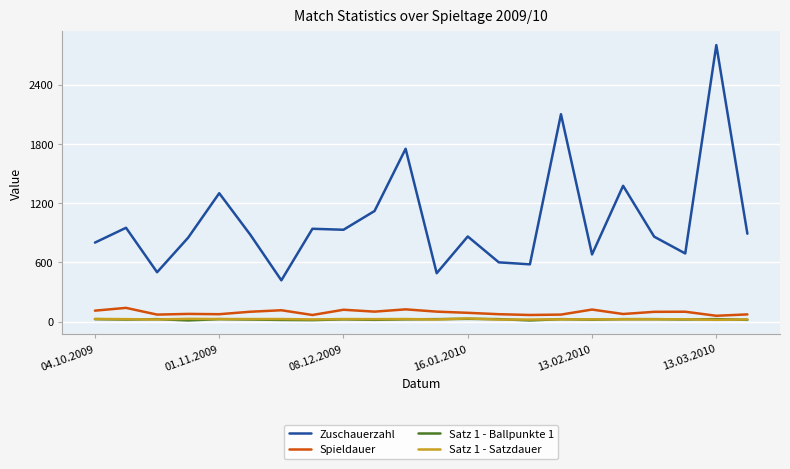

True or false: Satz 1 - Satzdauer and Spieldauer intersect in this chart.

False